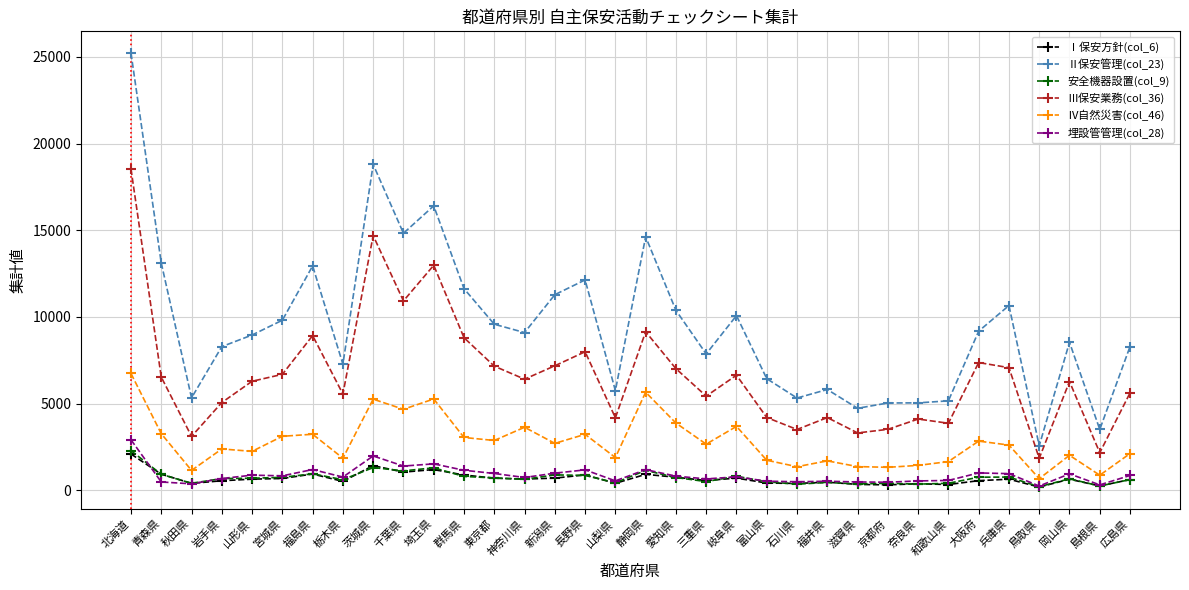

Which label corresponds to the largest value in the chart?

北海道